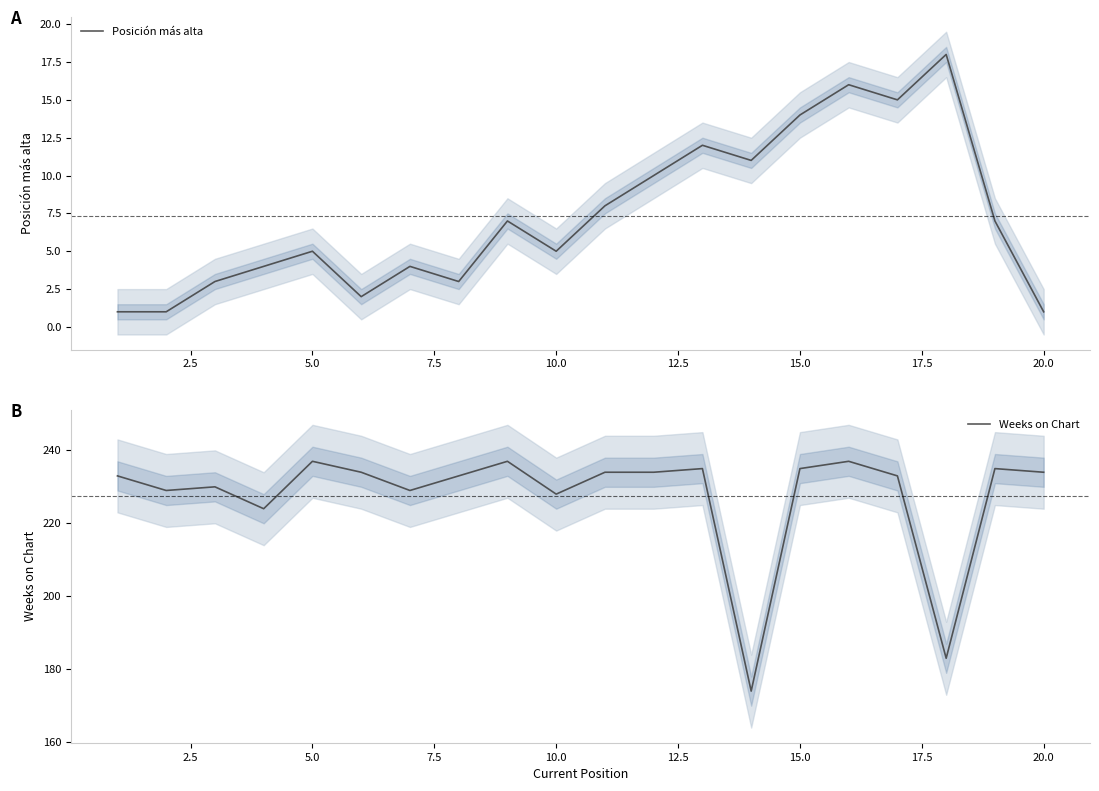

Rank the series by their average value, from highest to lowest.

Weeks on Chart, Posición más alta